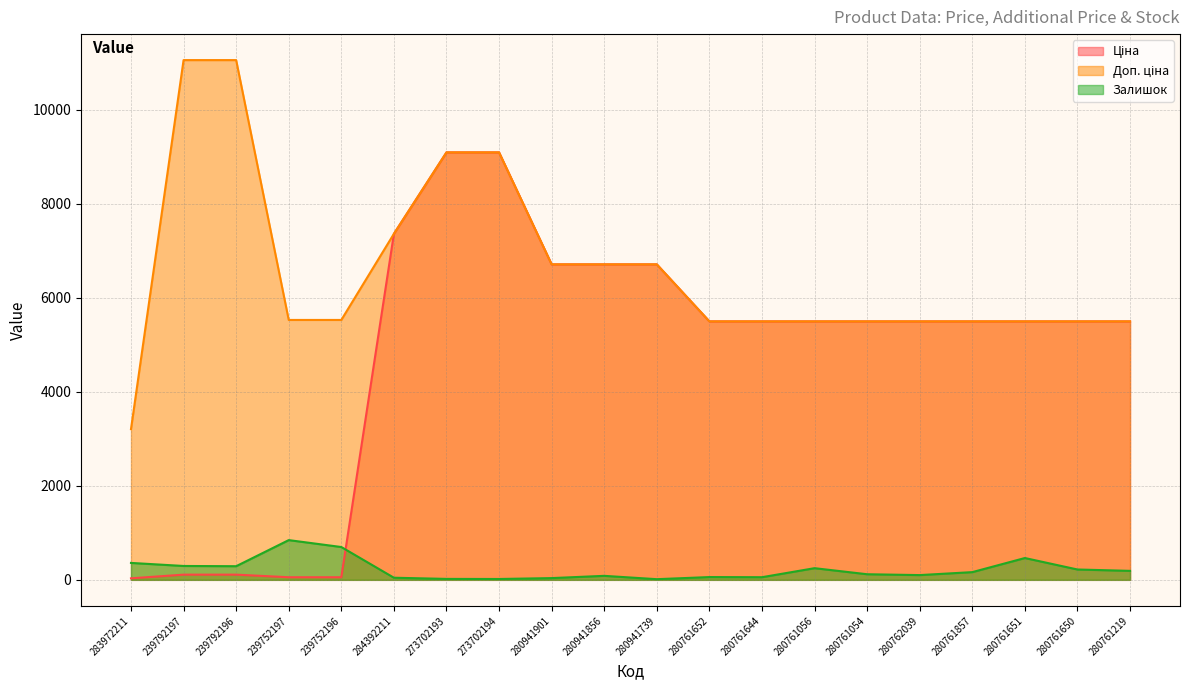

True or false: Доп. ціна and Ціна intersect in this chart.

False